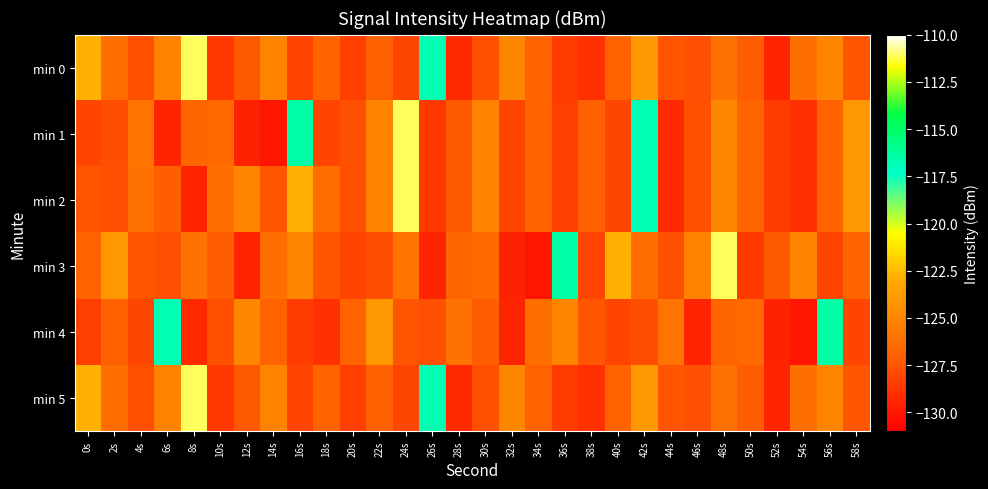

At 2s, list the series in order from largest to smallest.

min 3, min 0, min 5, min 4, min 2, min 1